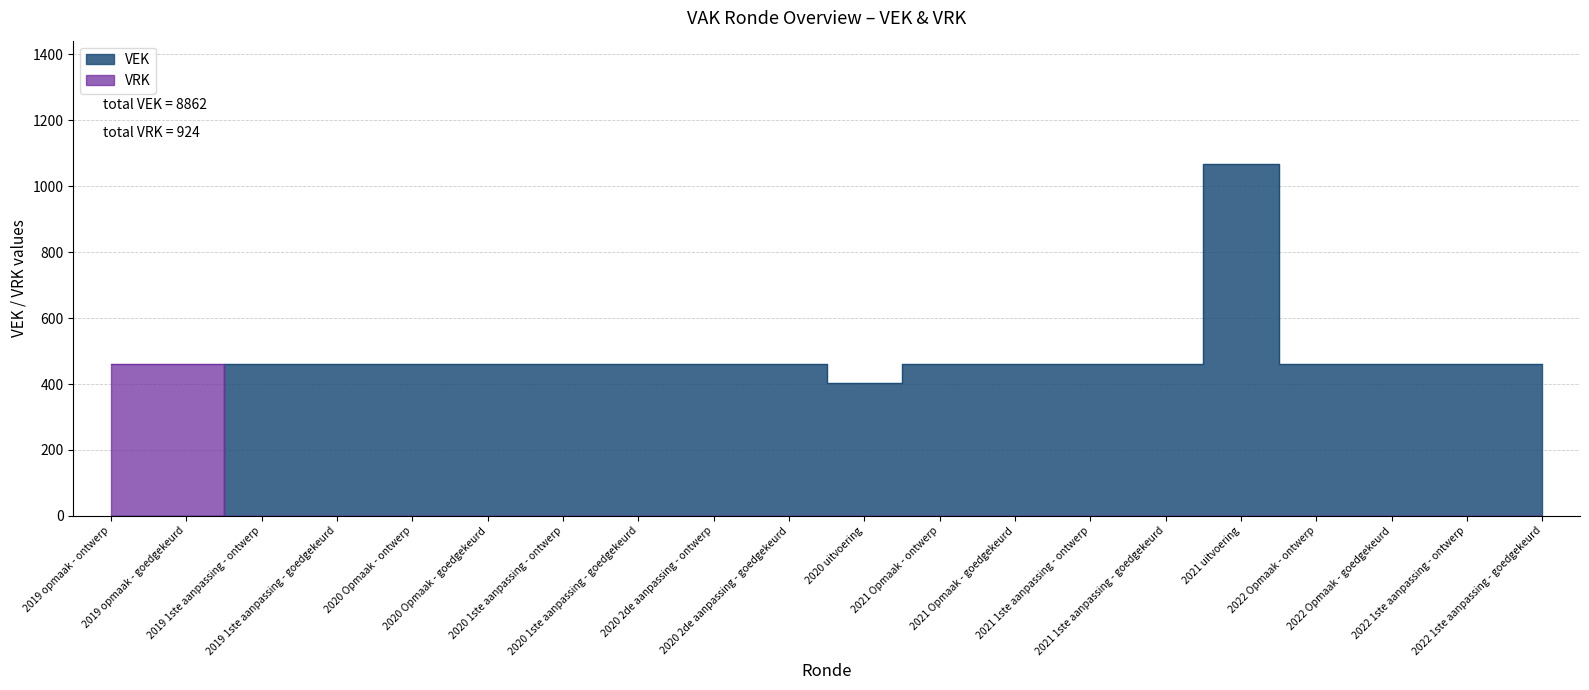

Which has a higher value, 2020 1ste aanpassing - goedgekeurd or 2021 Opmaak - ontwerp?

2020 1ste aanpassing - goedgekeurd